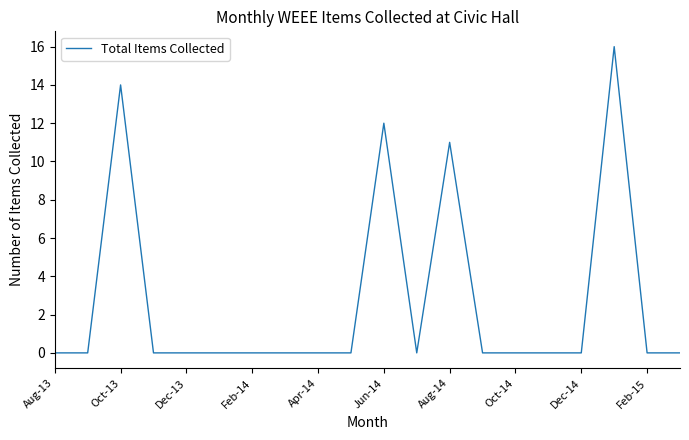

What is the maximum value shown in the chart?

16